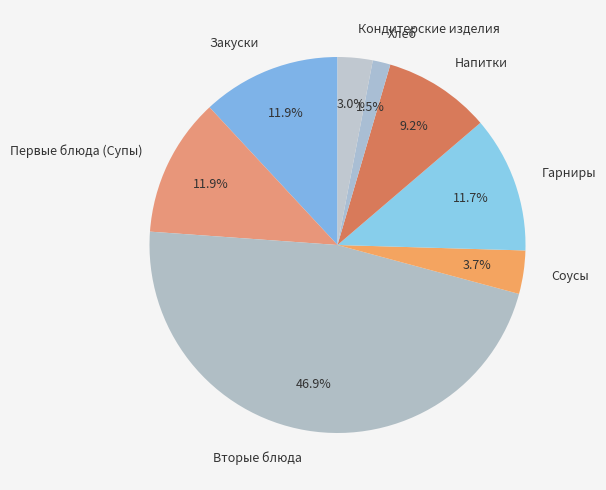

How much of the chart is everything except Гарниры?

88.3%